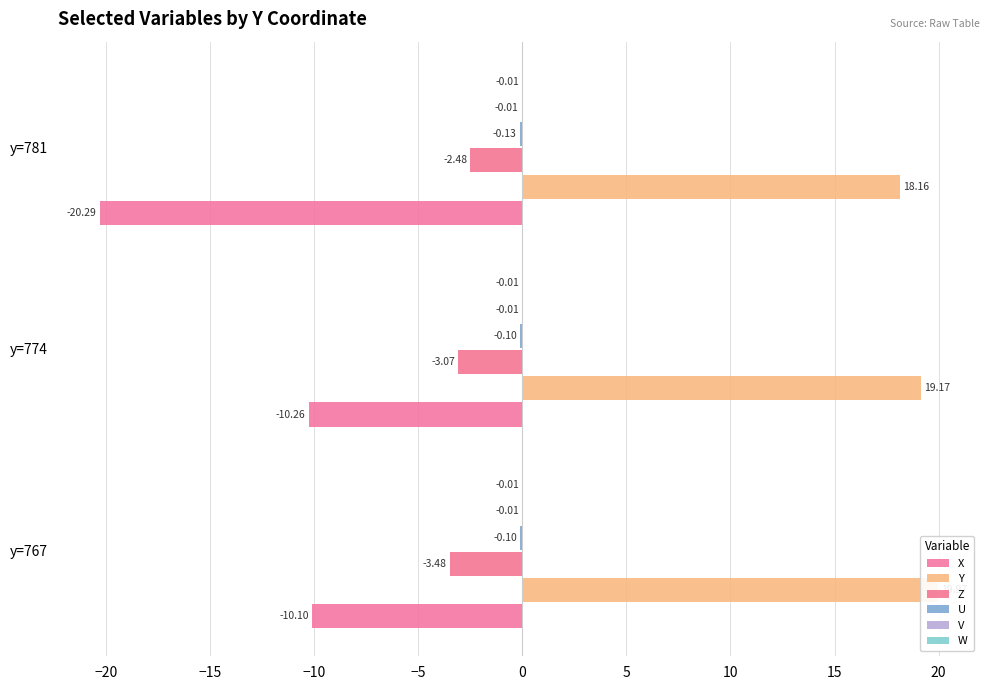

True or false: U has a value of -0.2 at y=781.

False